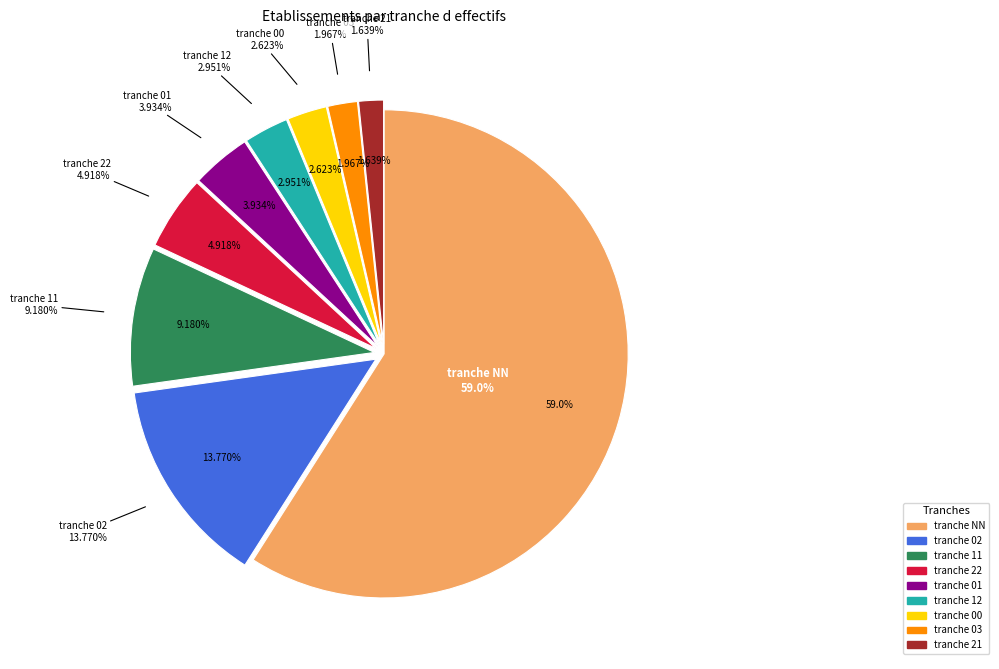

Which category has the biggest portion of the pie?

NN